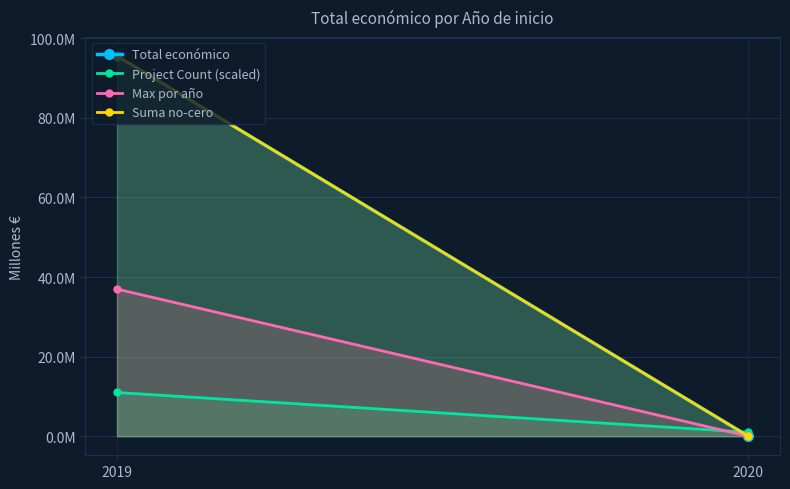

Where is Suma no-cero nearest to the value 47?

2020